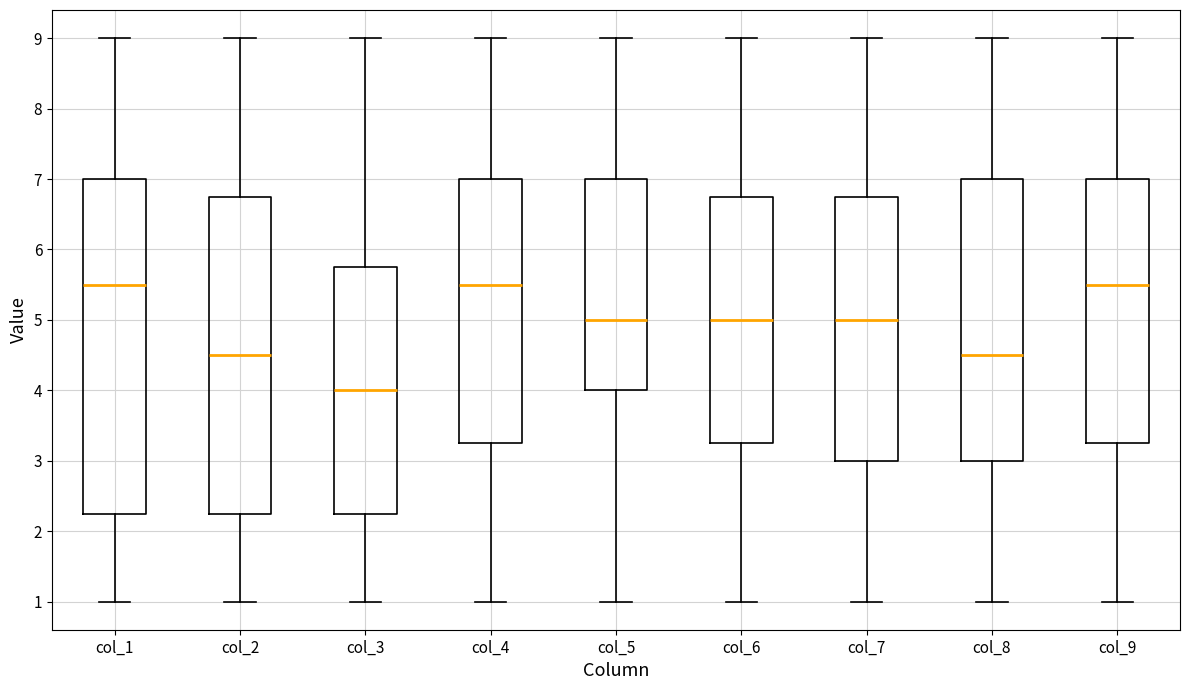

Reading left to right, transcribe this box plot: for each box, give where its median line is, the range the box spans, and where its two whiskers end, as read against the y-axis. The values are not printed on the chart, so give them approximately, as read against the axis.

col_1: median 5.5, box 2.3 to 7.0, whiskers 1.0 to 9.0
col_2: median 4.5, box 2.3 to 6.8, whiskers 1.0 to 9.0
col_3: median 4.0, box 2.3 to 5.8, whiskers 1.0 to 9.0
col_4: median 5.5, box 3.3 to 7.0, whiskers 1.0 to 9.0
col_5: median 5.0, box 4.0 to 7.0, whiskers 1.0 to 9.0
col_6: median 5.0, box 3.3 to 6.8, whiskers 1.0 to 9.0
col_7: median 5.0, box 3.0 to 6.8, whiskers 1.0 to 9.0
col_8: median 4.5, box 3.0 to 7.0, whiskers 1.0 to 9.0
col_9: median 5.5, box 3.3 to 7.0, whiskers 1.0 to 9.0